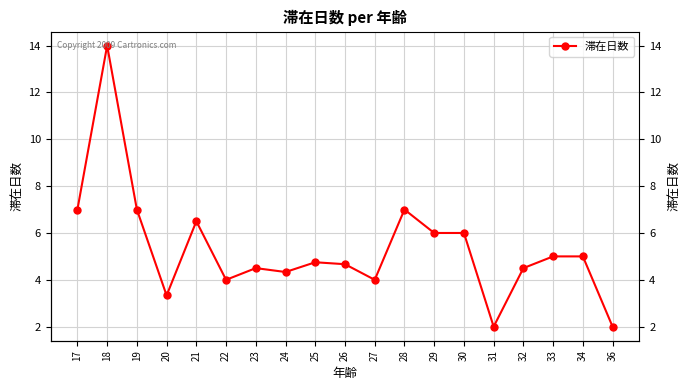

True or false: the data shows 4.3 at 24.

True